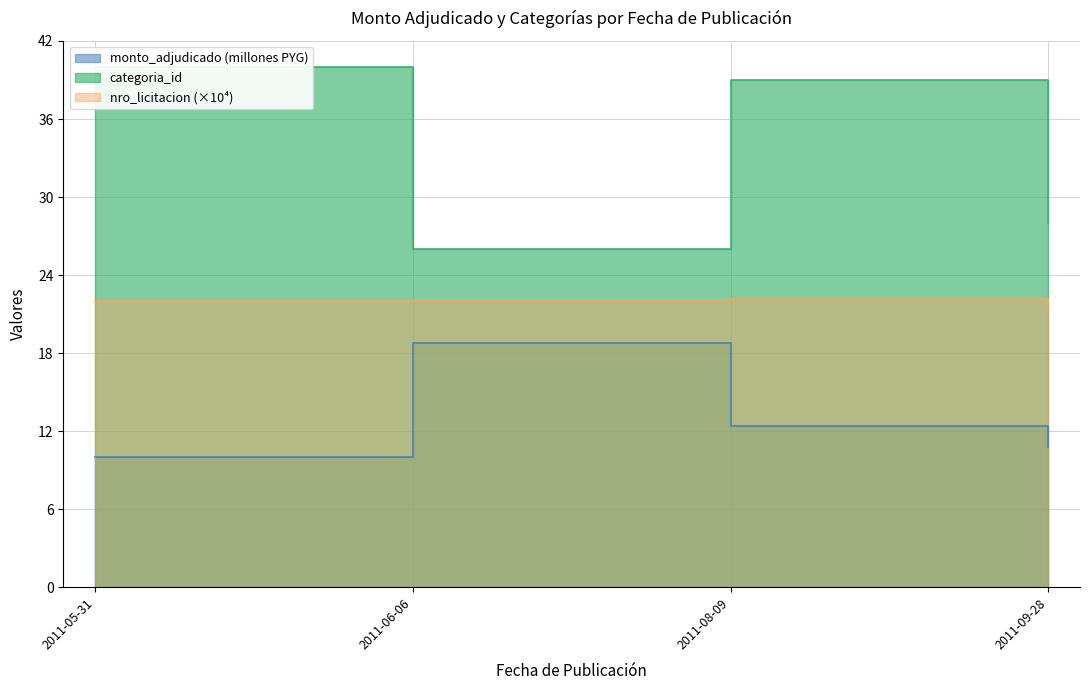

In monto_adjudicado, how many points are higher than both neighbors (excluding endpoints)?

1